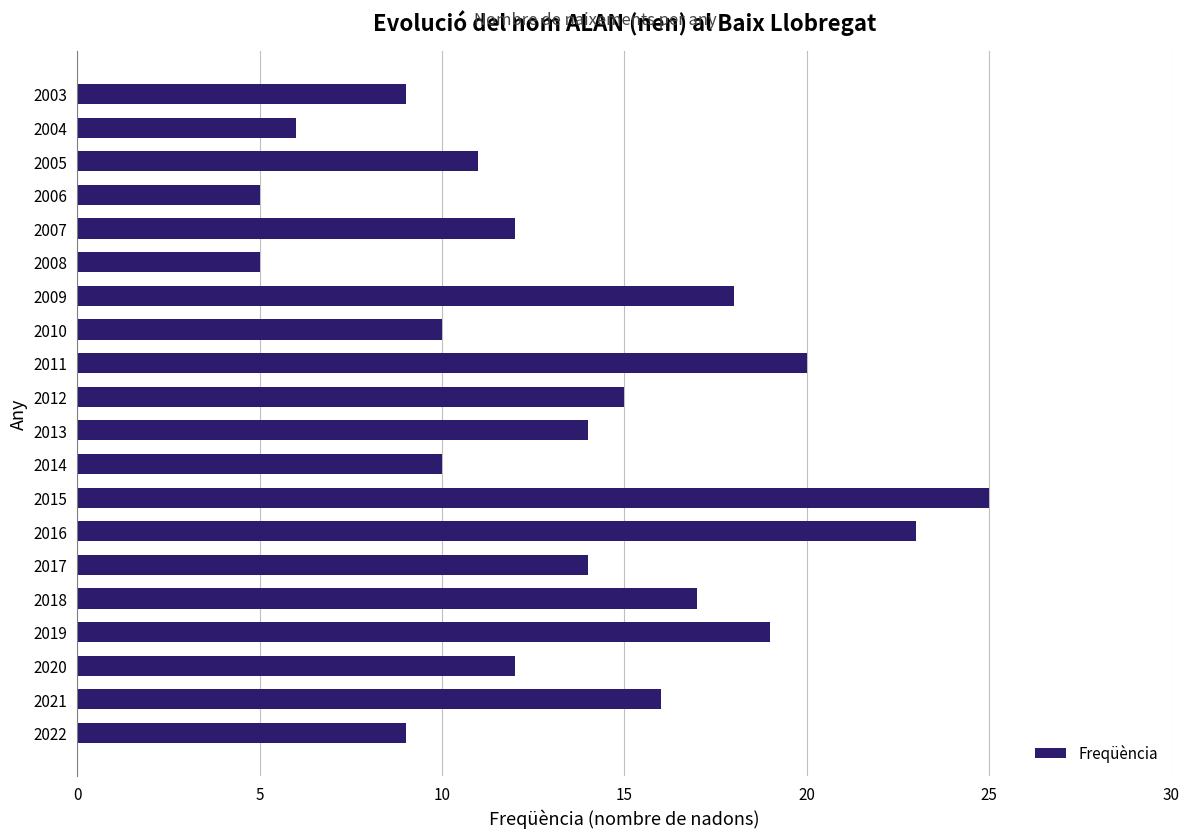

Are the bars grouped side by side (vs. stacked)?

No